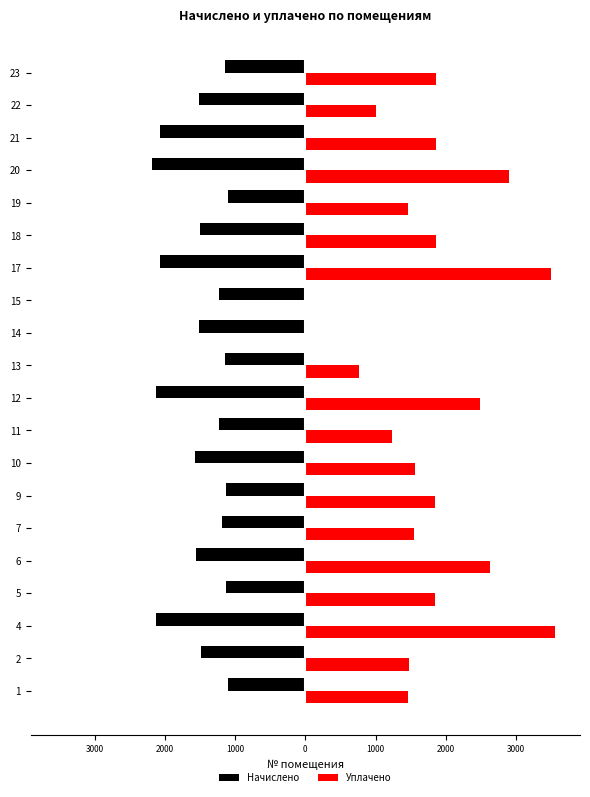

What are all the series names shown in the legend?

Начислено, Уплачено